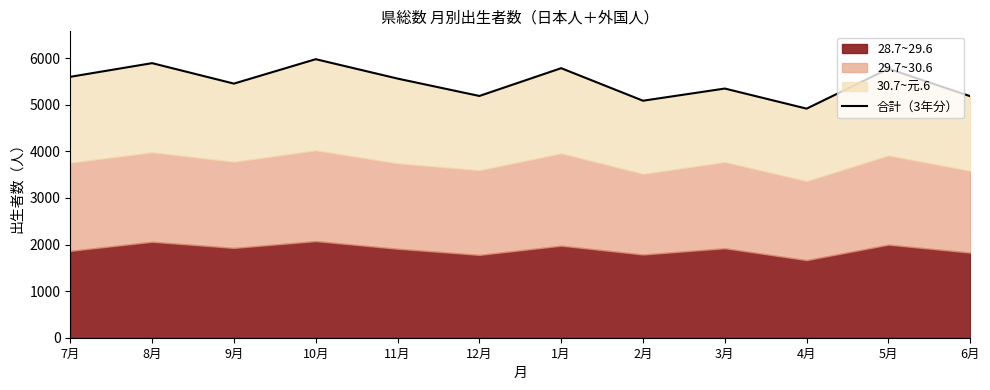

True or false: the data shows 9776 at 9月.

False